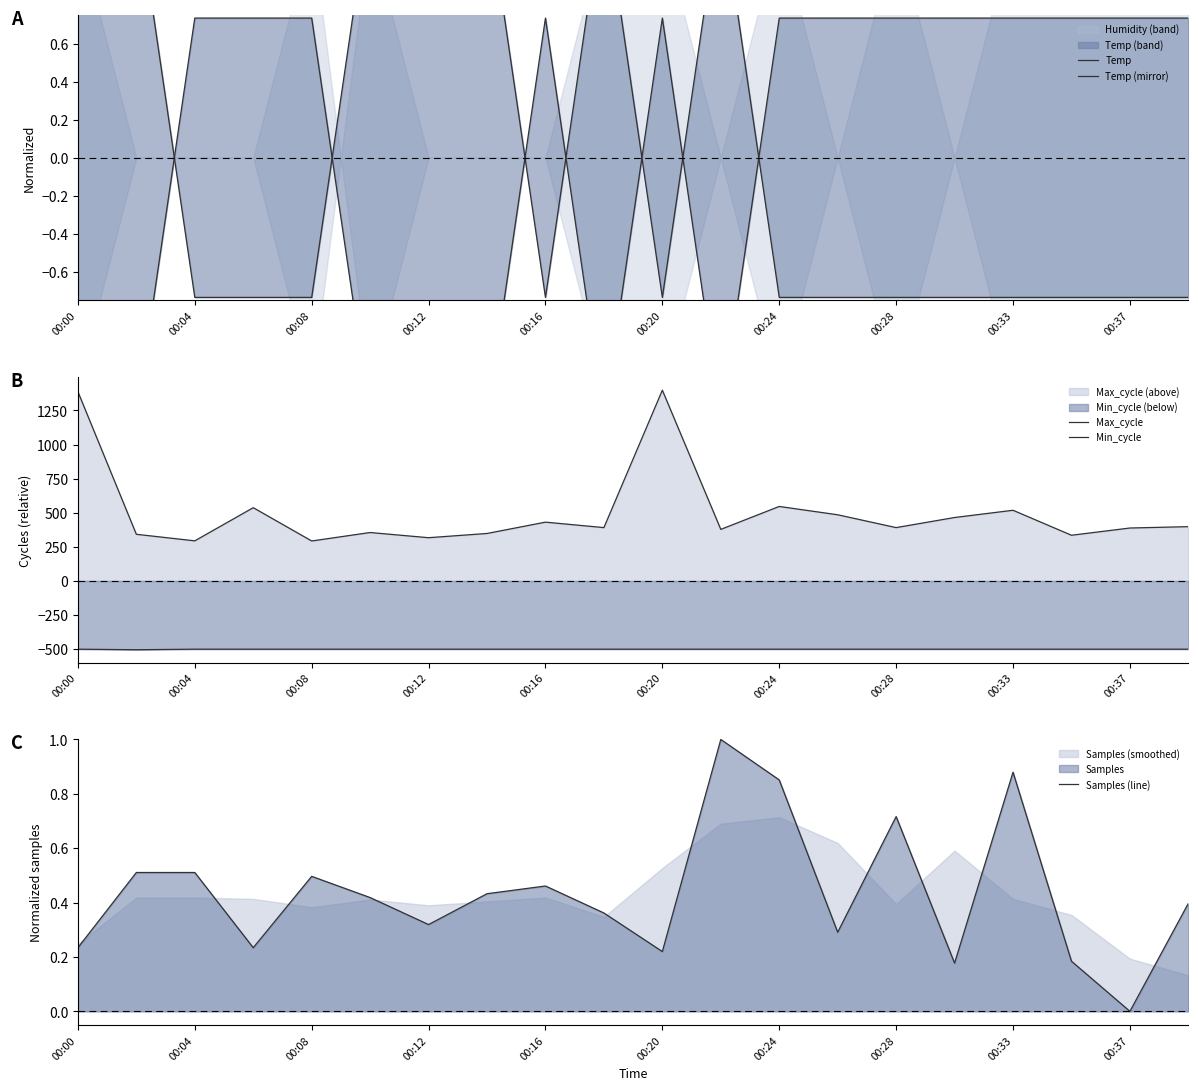

Where is Samples (line) nearest to the value 0?

00:37